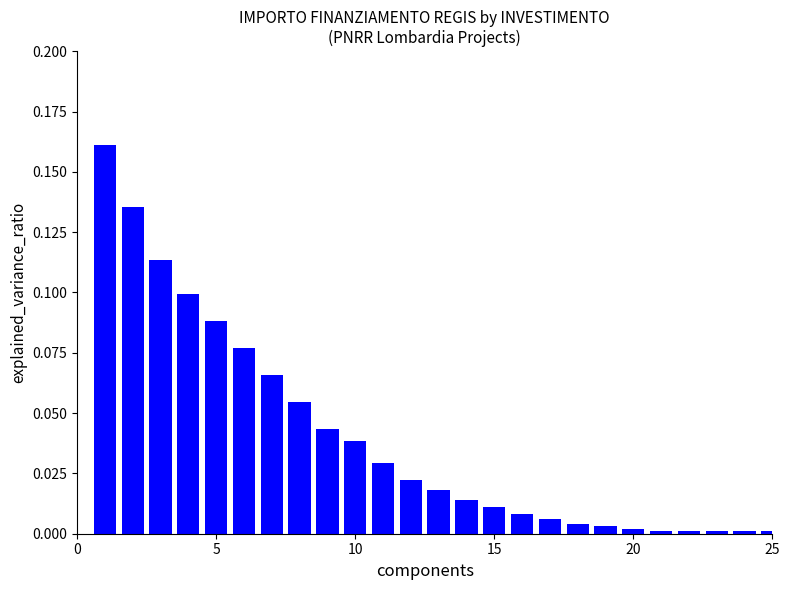

What is the sum of all values?

1.0